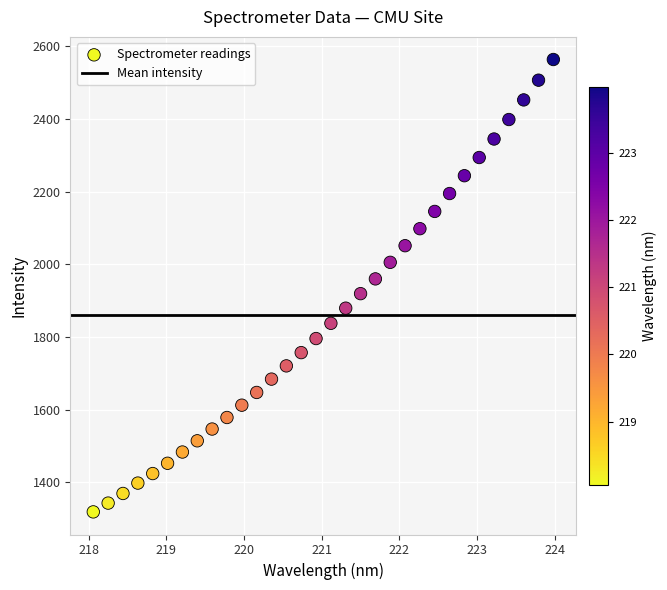

What is the range of Y values (max minus min)?

1245.4